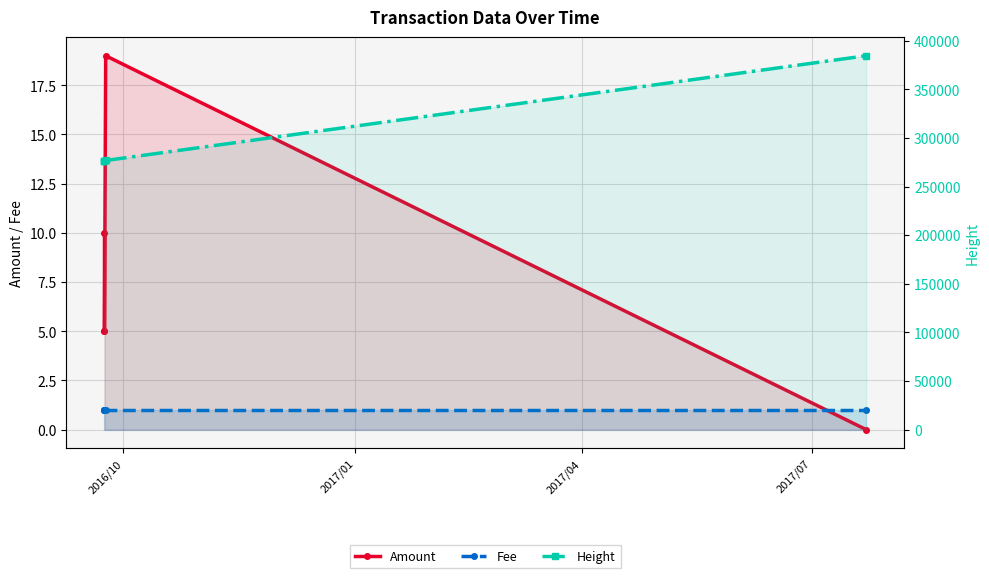

The Fee series shows 1 at 2017/07. True or false?

True